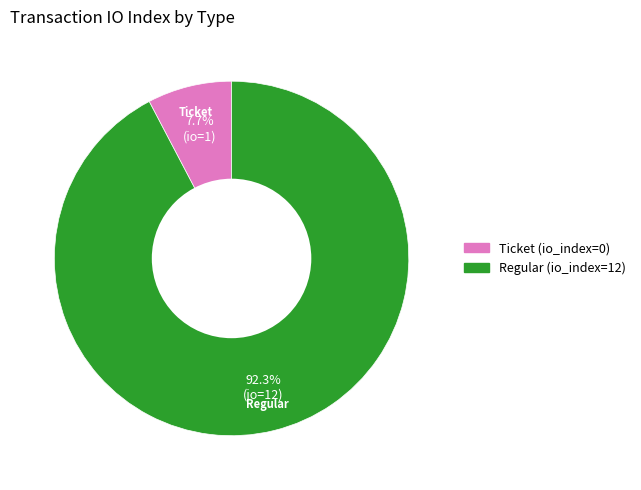

Which has a higher value, Regular (io_index=12) or Ticket (io_index=0)?

Regular (io_index=12)